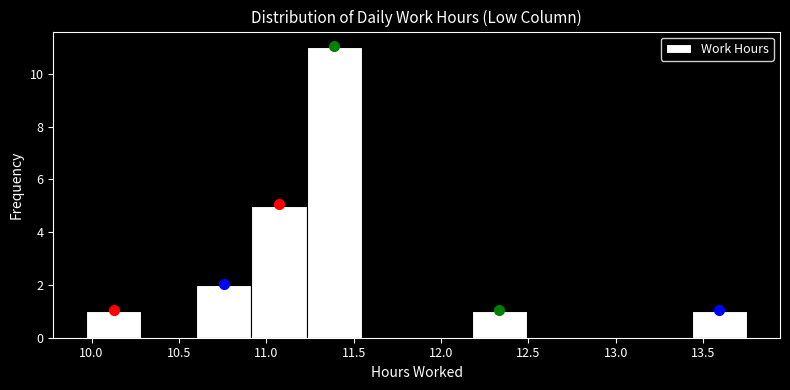

Which range on the x-axis has the tallest bar?

11.230 to 11.545